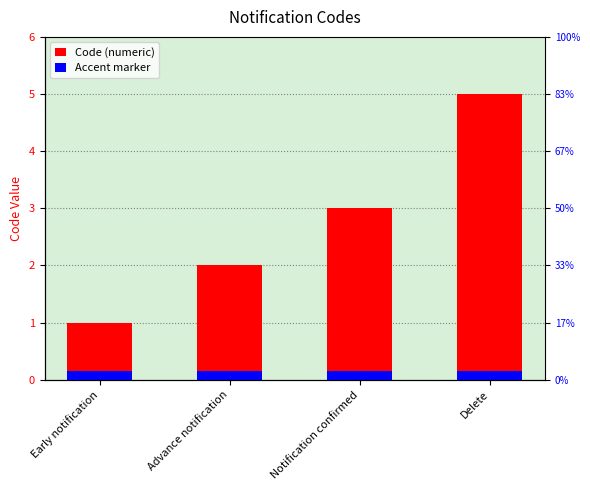

What is the minimum value for Accent marker?

0.1